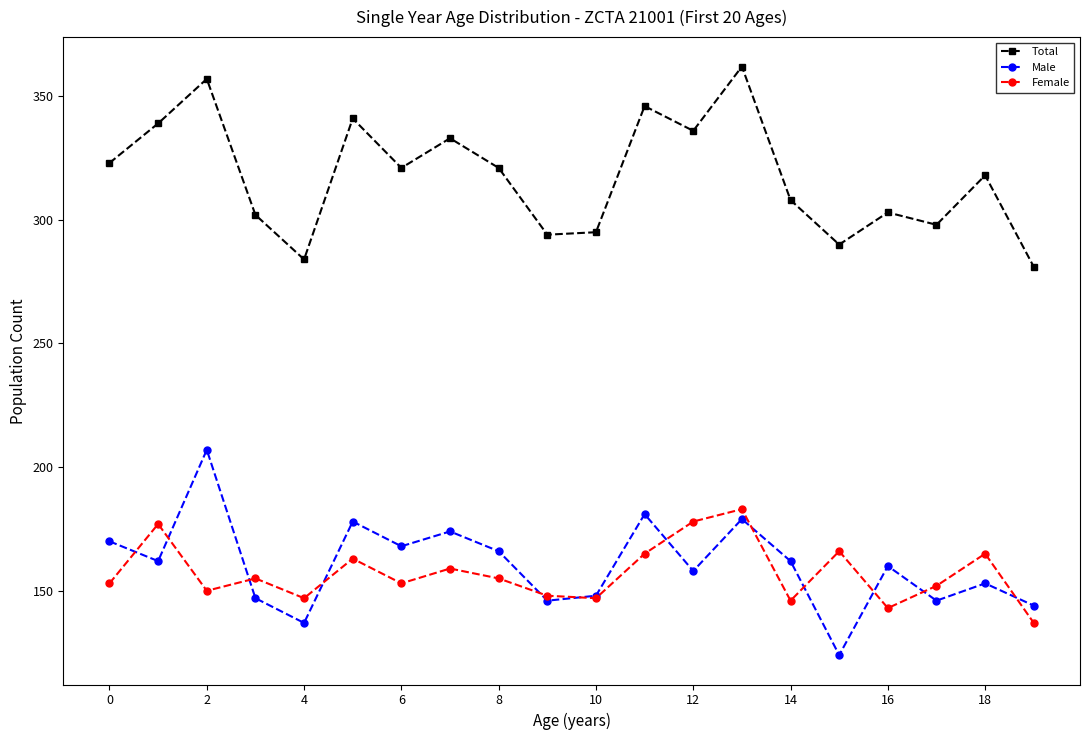

What is the value of the Male point at the 19th from the left?

153